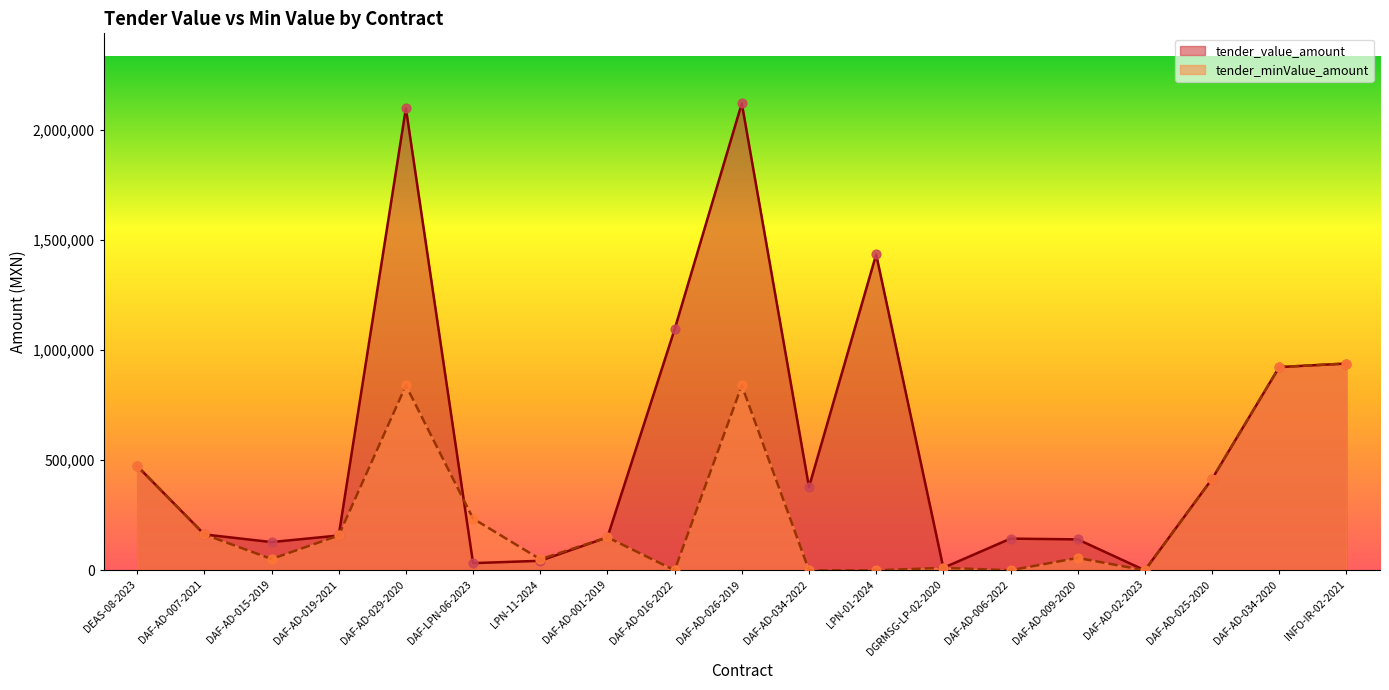

Which series has the largest total across all categories?

tender_value_amount